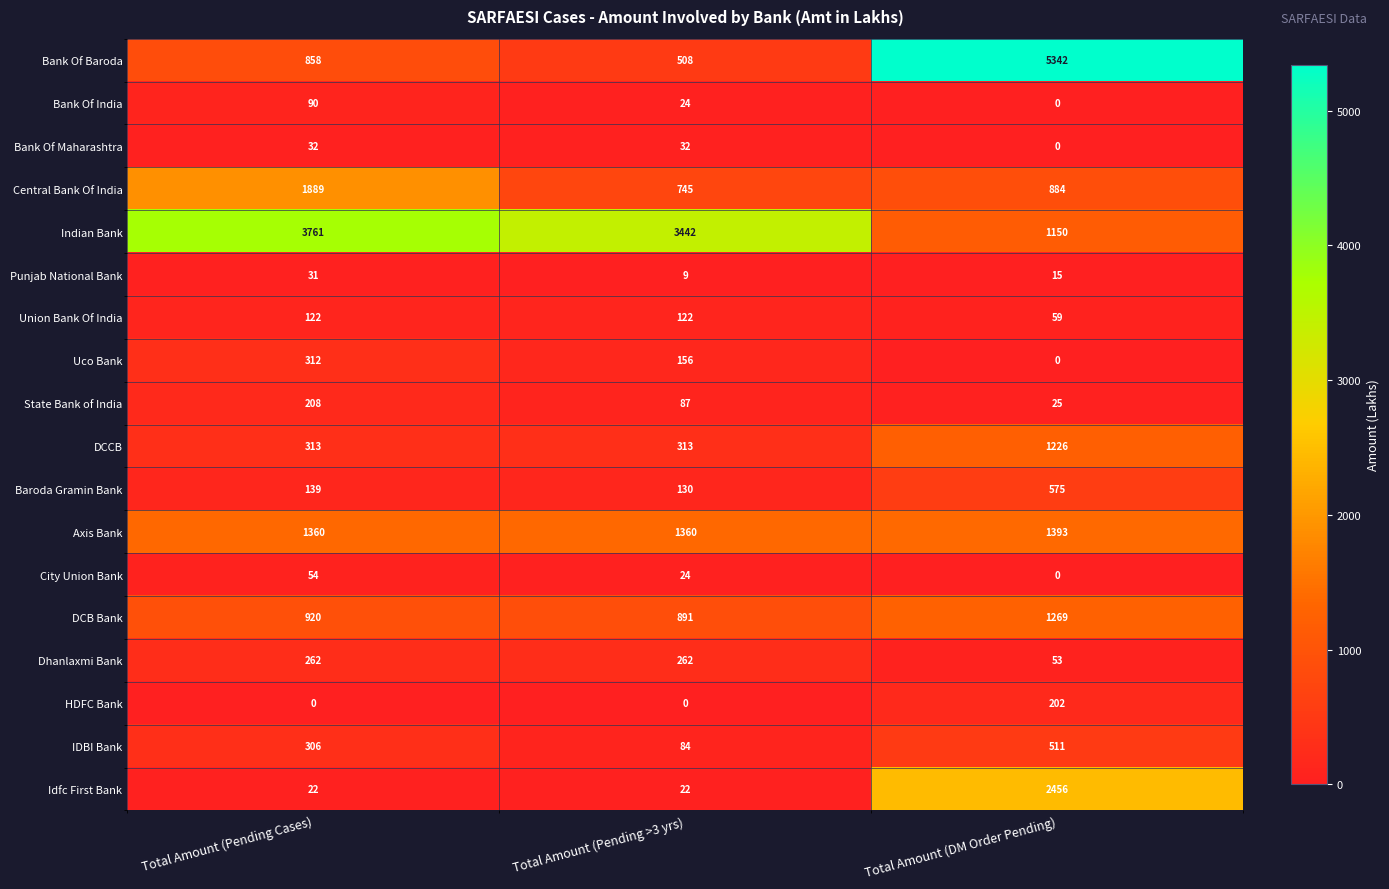

At which category is the sum across all series the highest?

Total Amount (DM Order Pending)